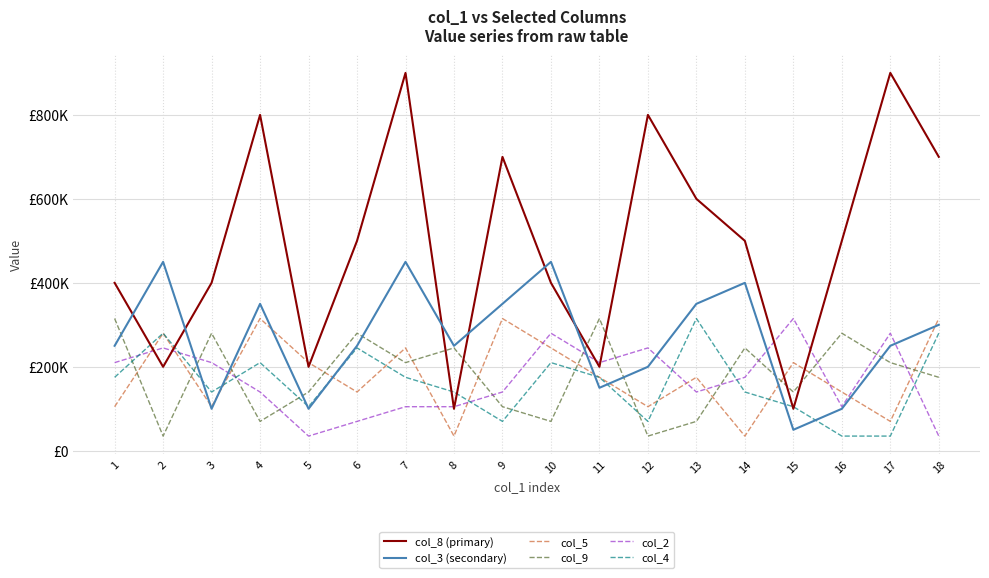

Reading right to left, list all the values displayed in this chart.

col_8 (primary): 18=700000	17=900000	16=500000	15=100000	14=500000	13=600000	12=800000	11=200000	10=400000	9=700000	8=100000	7=900000	6=500000	5=200000	4=800000	3=400000	2=200000	1=400000
col_3 (secondary): 18=300000	17=250000	16=100000	15=50000	14=400000	13=350000	12=200000	11=150000	10=450000	9=350000	8=250000	7=450000	6=250000	5=100000	4=350000	3=100000	2=450000	1=250000
col_5: 18=315000	17=70000	16=140000	15=210000	14=35000	13=175000	12=105000	11=175000	10=245000	9=315000	8=35000	7=245000	6=140000	5=210000	4=315000	3=105000	2=280000	1=105000
col_9: 18=175000	17=210000	16=280000	15=140000	14=245000	13=70000	12=35000	11=315000	10=70000	9=105000	8=245000	7=210000	6=280000	5=140000	4=70000	3=280000	2=35000	1=315000
col_2: 18=35000	17=280000	16=105000	15=315000	14=175000	13=140000	12=245000	11=210000	10=280000	9=140000	8=105000	7=105000	6=70000	5=35000	4=140000	3=210000	2=245000	1=210000
col_4: 18=280000	17=35000	16=35000	15=105000	14=140000	13=315000	12=70000	11=175000	10=210000	9=70000	8=140000	7=175000	6=245000	5=105000	4=210000	3=140000	2=280000	1=175000